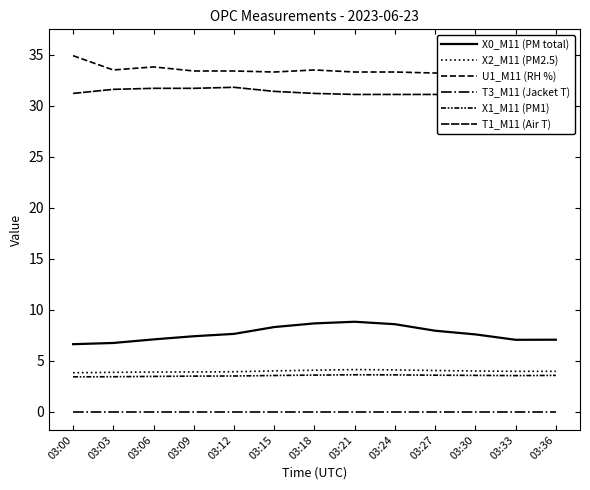

Which category has the lowest value across all series?

03:00